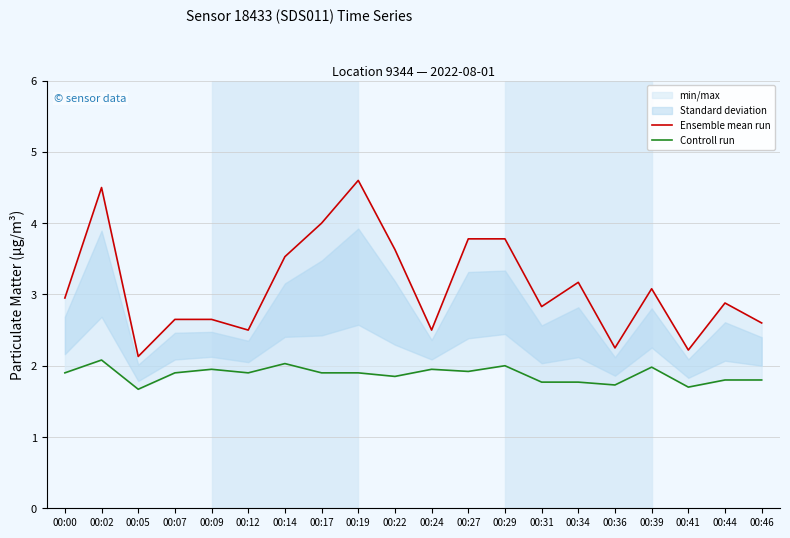

Reading left to right, transcribe all the data shown in this chart.

Ensemble mean run: 3.0	4.5	2.1	2.6	2.6	2.5	3.5	4.0	4.6	3.6	2.5	3.8	3.8	2.8	3.2	2.2	3.1	2.2	2.9	2.6
Controll run: 1.9	2.1	1.7	1.9	1.9	1.9	2.0	1.9	1.9	1.9	1.9	1.9	2.0	1.8	1.8	1.7	2.0	1.7	1.8	1.8